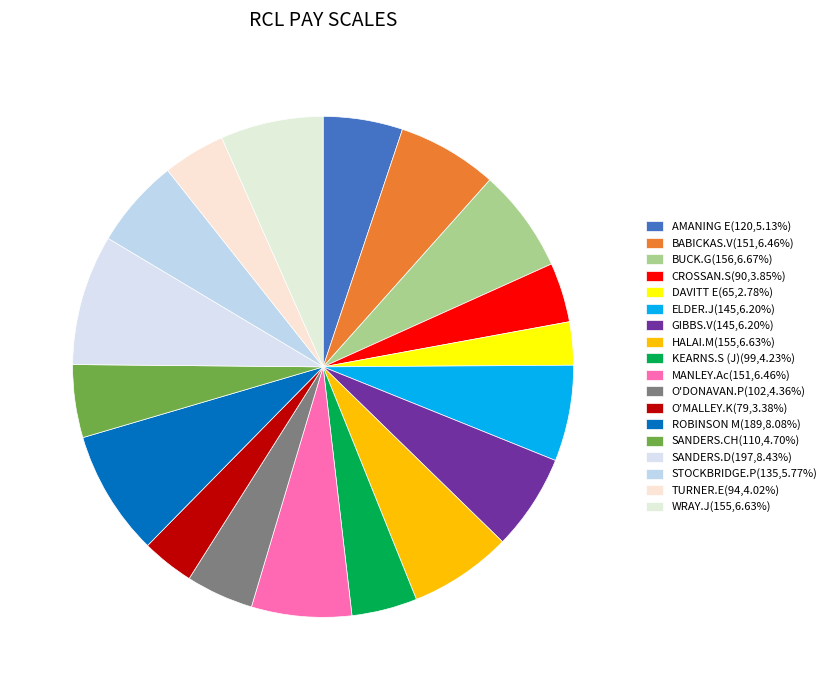

How many segments does this pie chart have?

18